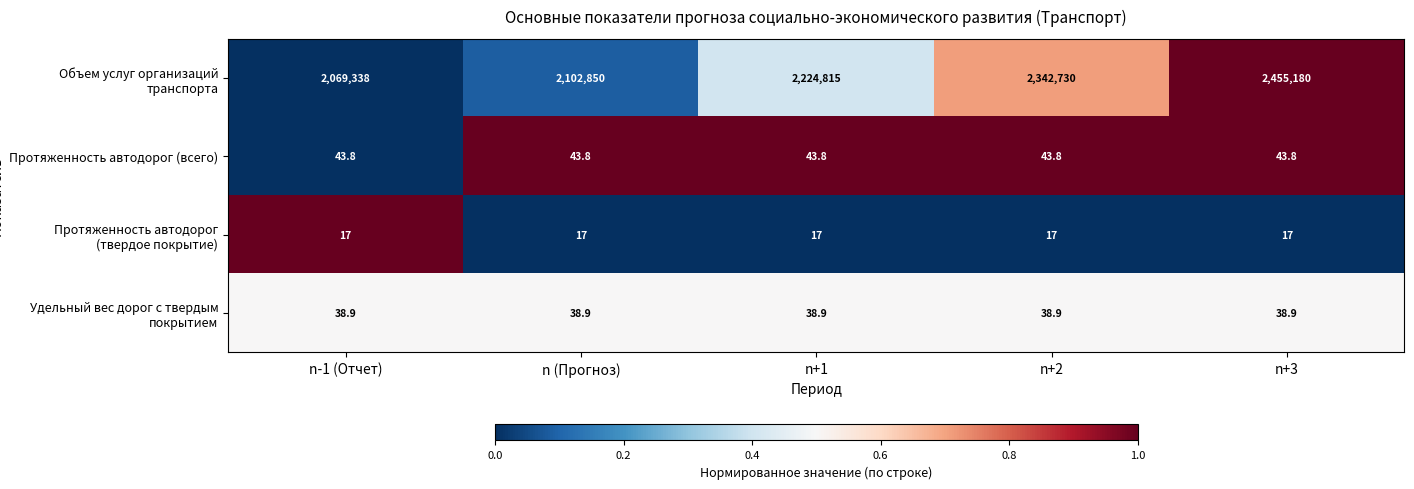

What is the total value across all series at n+2?

2342829.7